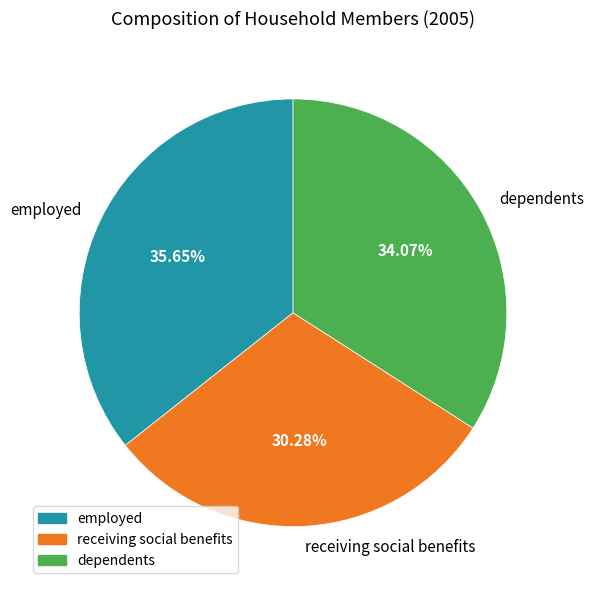

What is the largest slice in the pie chart?

employed